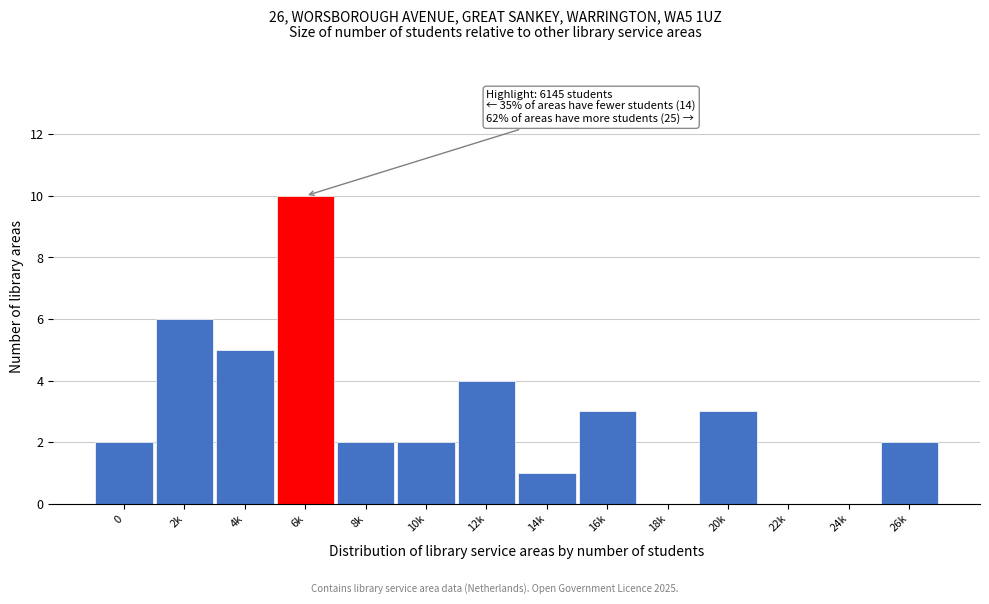

Reading left to right, transcribe all the data shown in this chart.

0=2	2k=6	4k=5	6k=10	8k=2	10k=2	12k=4	14k=1	16k=3	18k=0	20k=3	22k=0	24k=0	26k=2